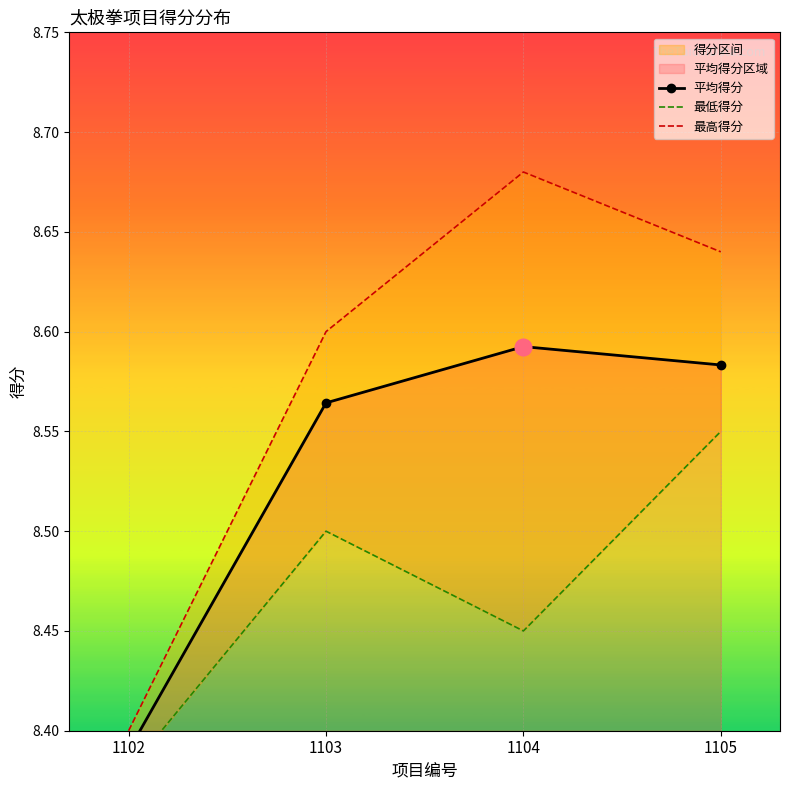

Between 1102 and 1105, which series saw the biggest shift?

最高得分